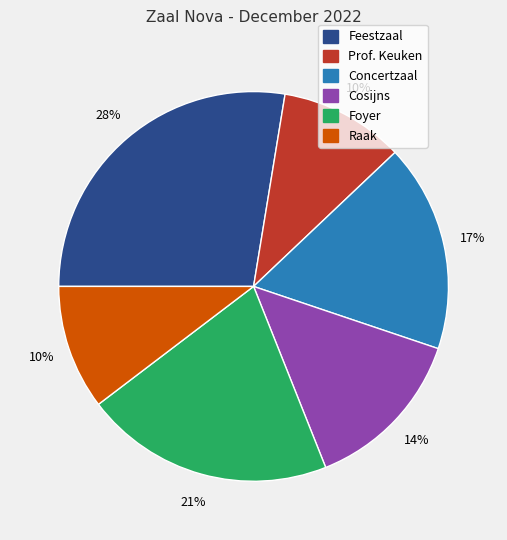

To the nearest percent, what portion does Concertzaal represent?

17%